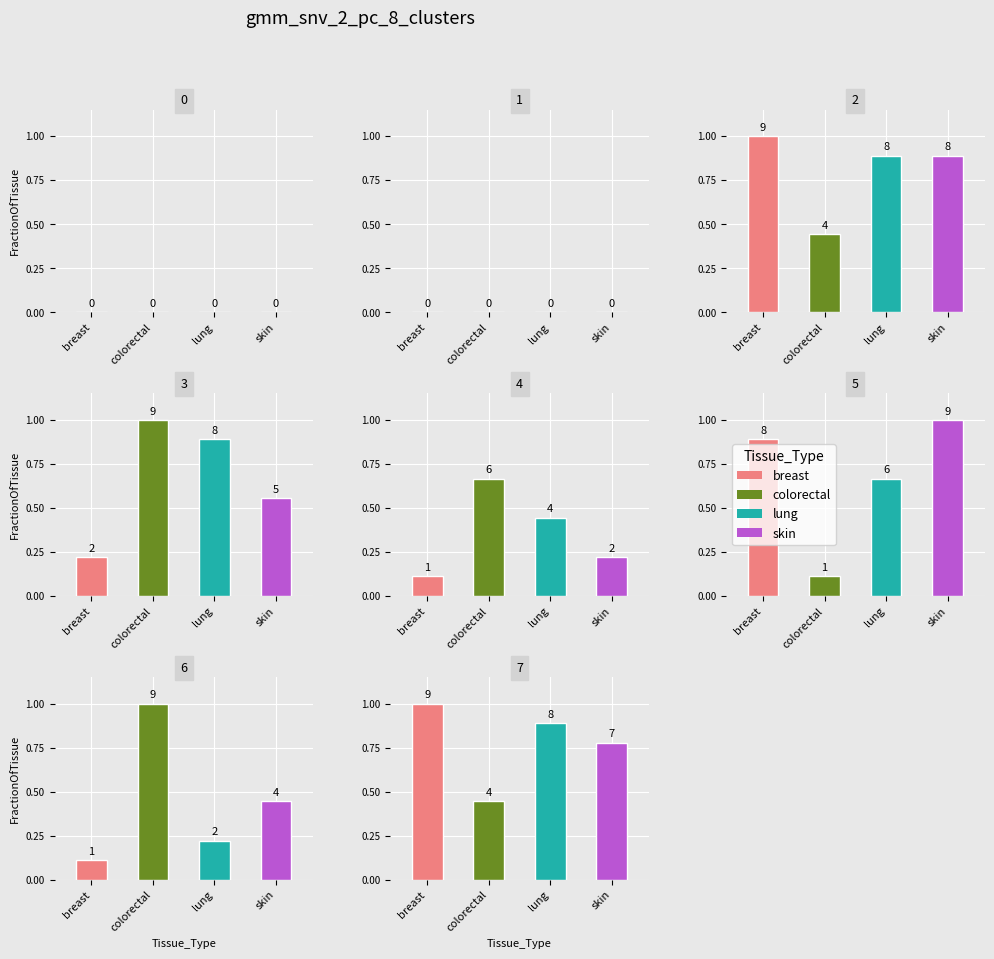

What is the label of the 7th bar from the left?

2